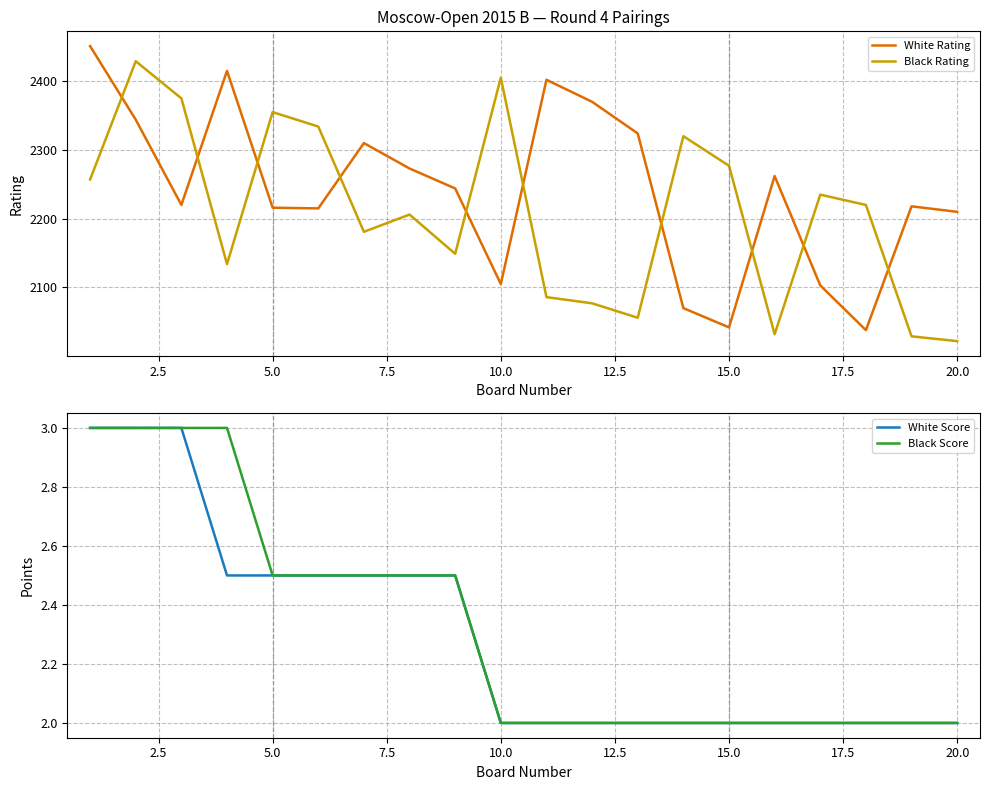

Which series has the largest total across all categories?

White Rating